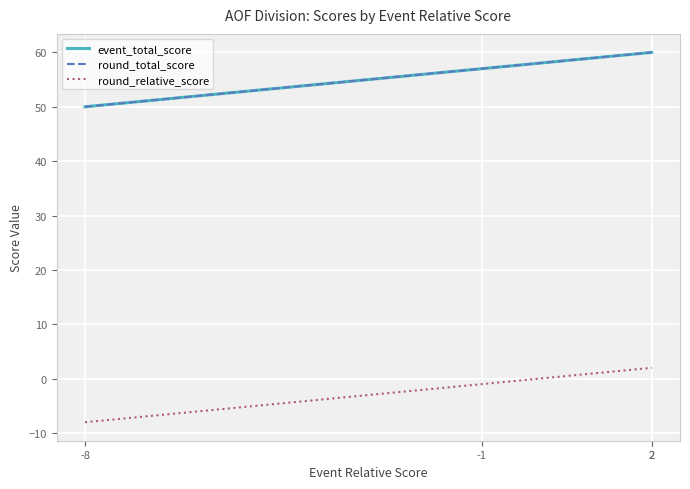

True or false: round_relative_score and round_total_score cross at least once.

False